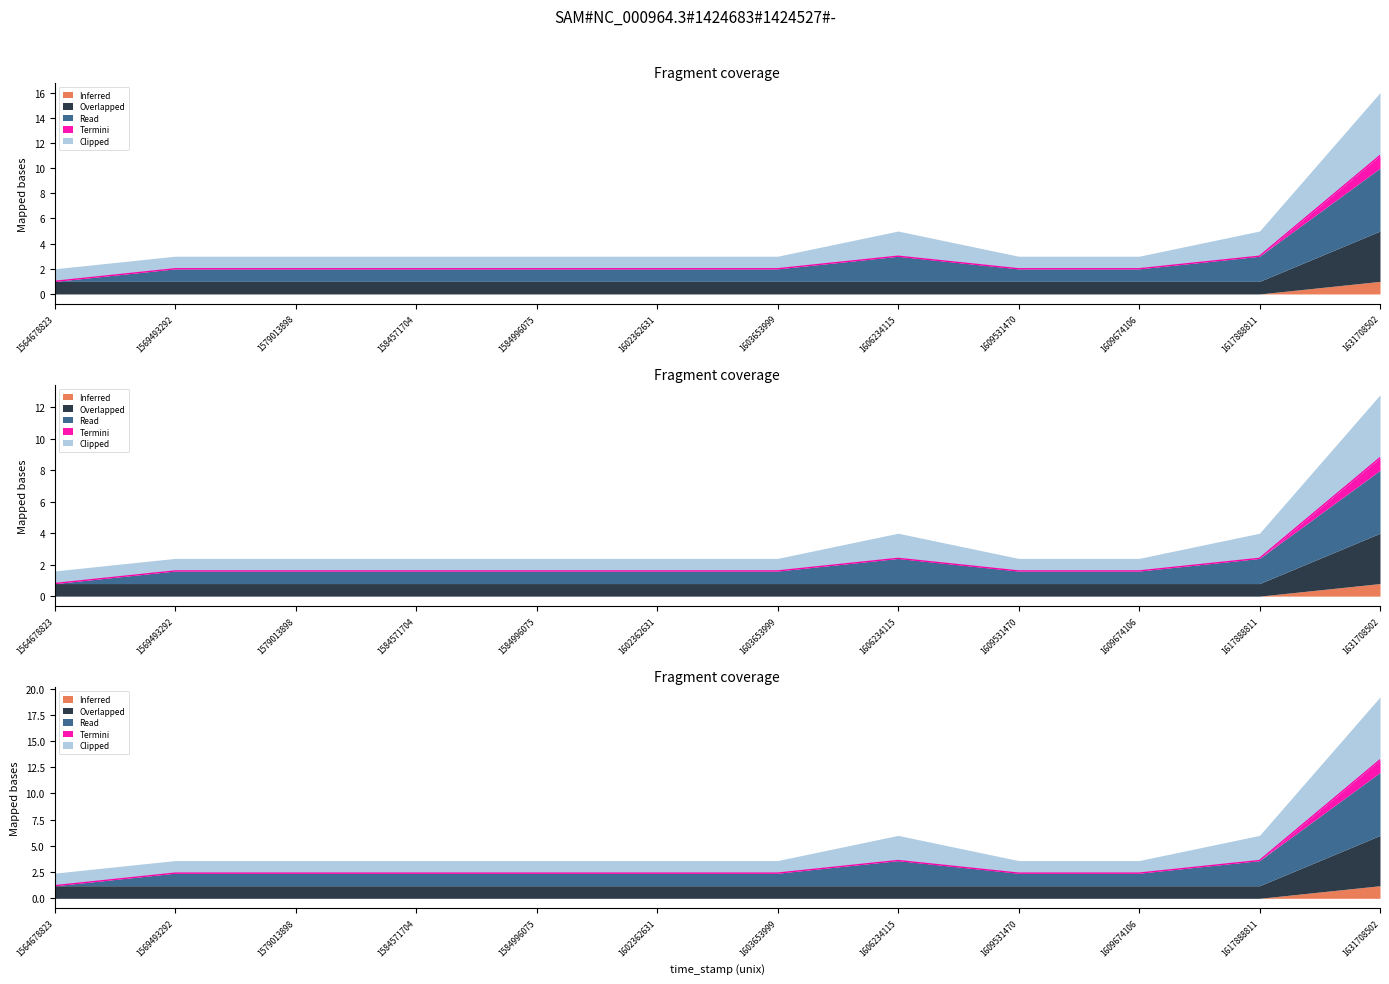

Rank the categories by Inferred value from lowest to highest.

1564678823, 1569493292, 1579013898, 1584571704, 1584996075, 1602362631, 1603653999, 1609531470, 1609674106, 1606234115, 1617888811, 1631708502